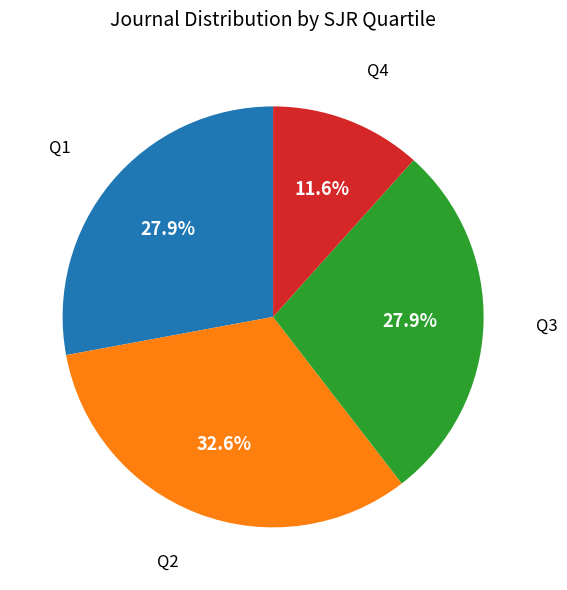

Is there a majority slice in this chart?

No